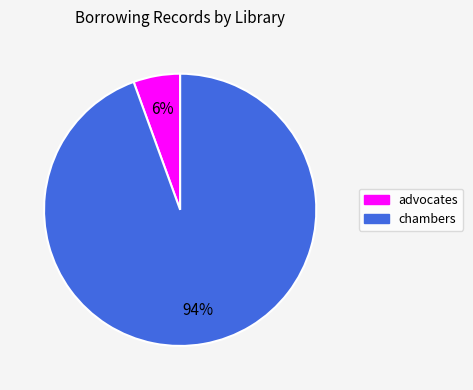

Is there any slice that represents more than half of the pie?

Yes